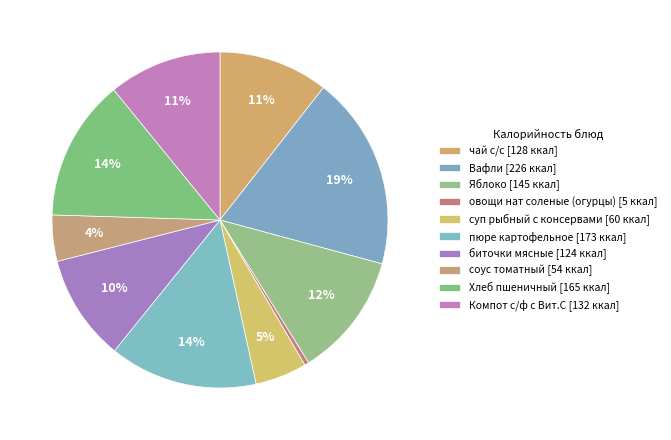

Count the number of slices in the pie.

10